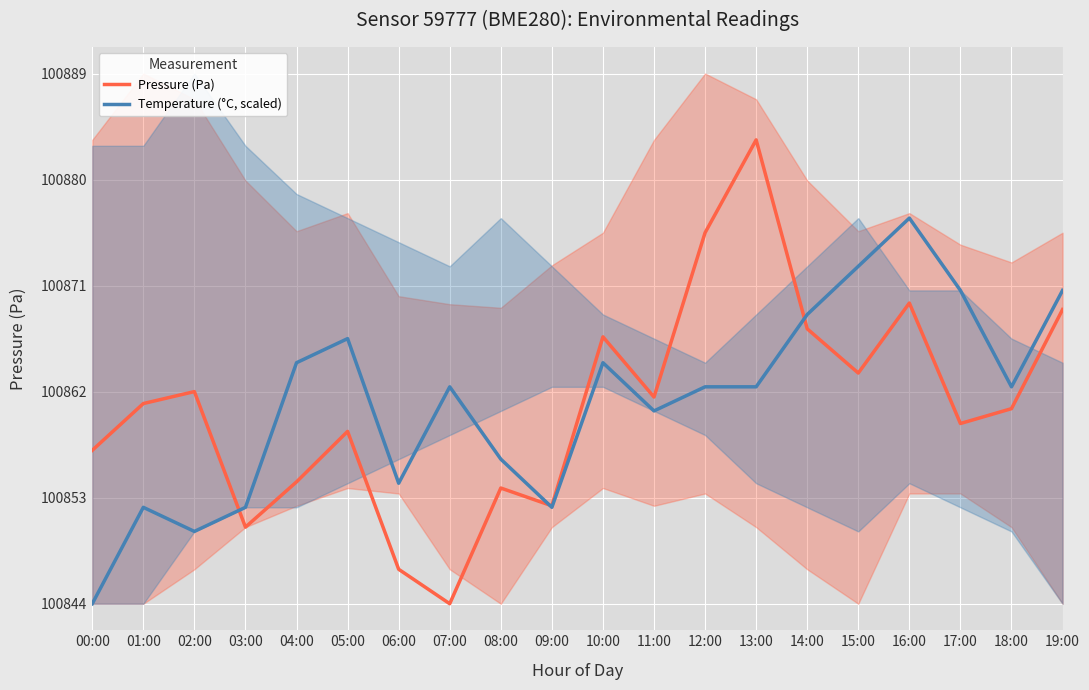

How many data points in Temperature (°C, scaled) are above 100862?

12